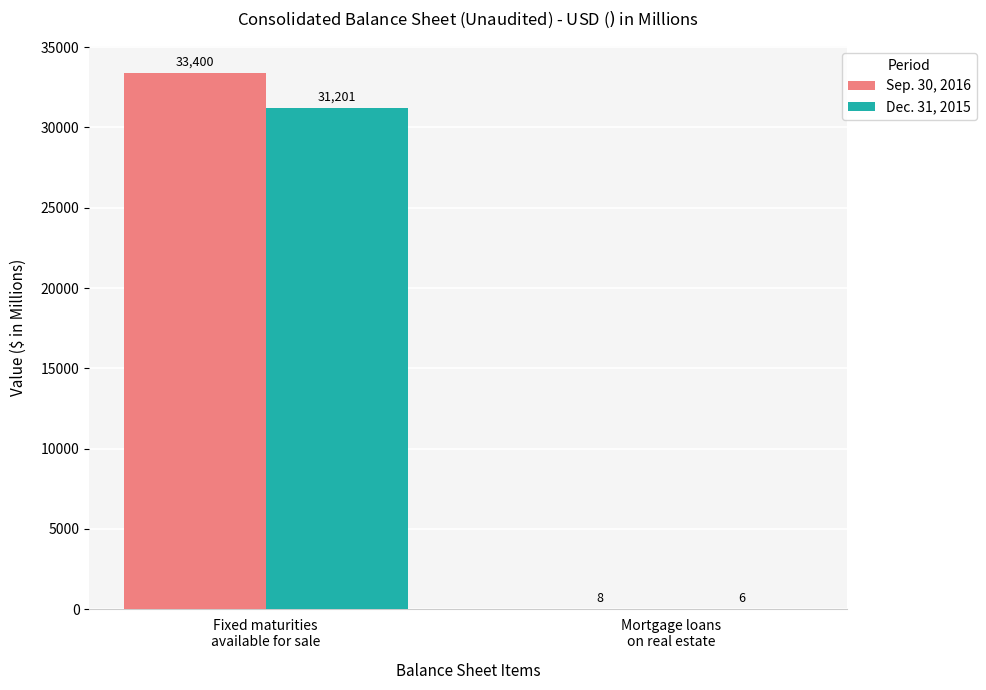

What is the sum of the Dec. 31, 2015 values at Fixed maturities
available for sale and Mortgage loans
on real estate?

31207